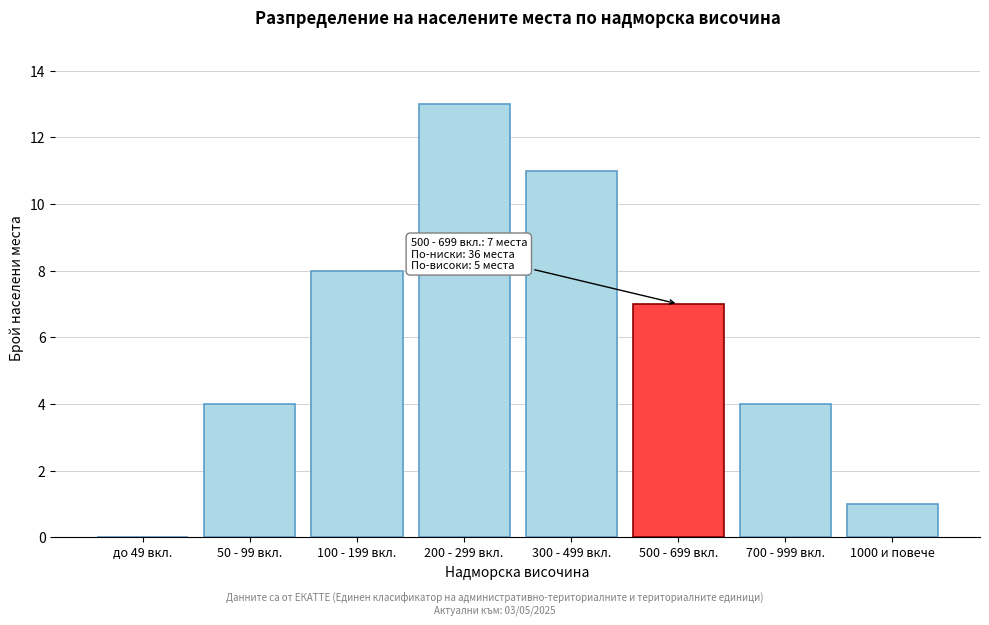

Reading right to left, what are all the values shown in this chart?

1000 и повече=1	700 - 999 вкл.=4	500 - 699 вкл.=7	300 - 499 вкл.=11	200 - 299 вкл.=13	100 - 199 вкл.=8	50 - 99 вкл.=4	до 49 вкл.=0